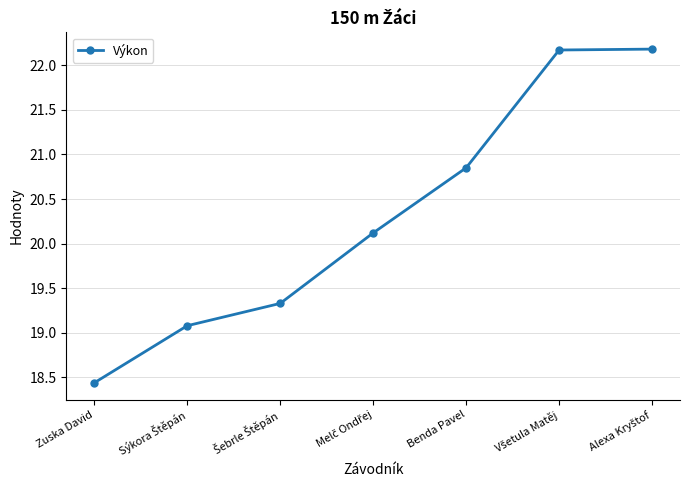

Count the number of categories in the chart.

7